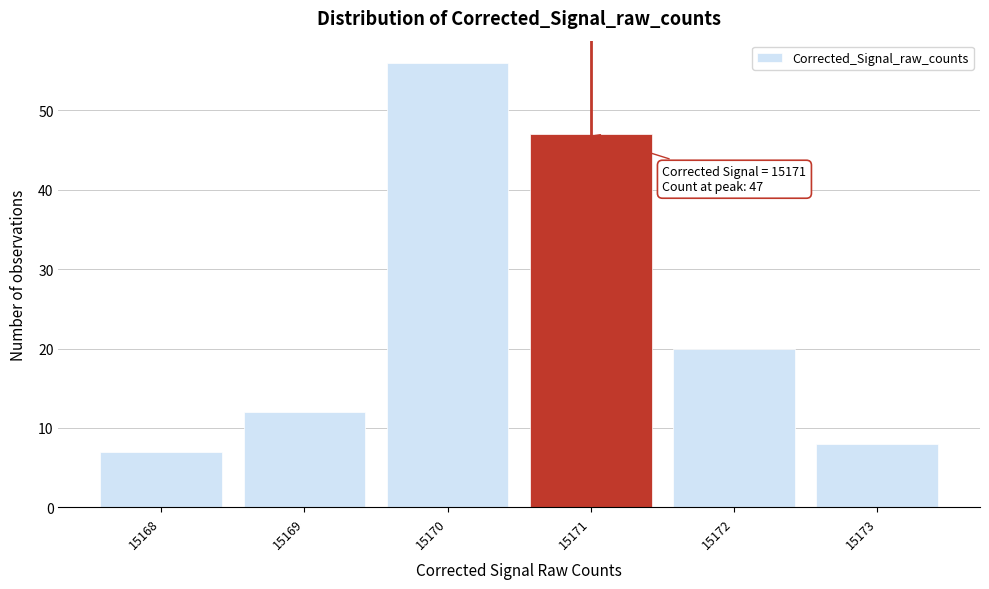

Over which range of the x-axis is the bar tallest?

15169.5 to 15170.5